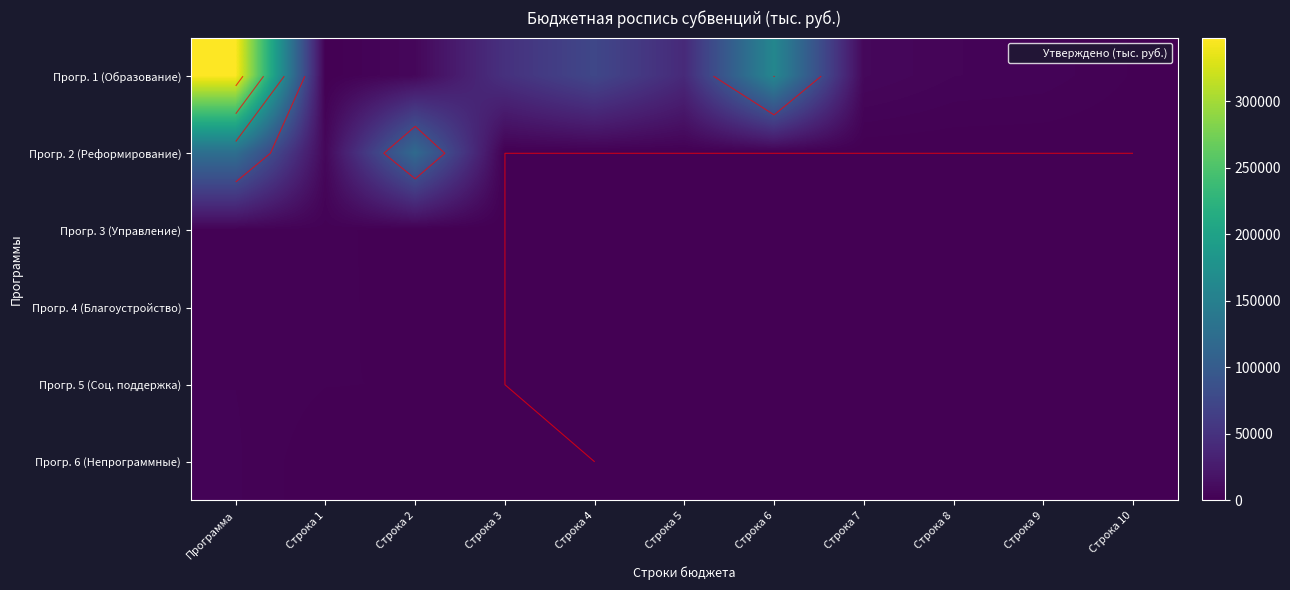

The Прогр. 6 (Непрограммные) series shows 1.5 at Строка 1. True or false?

False